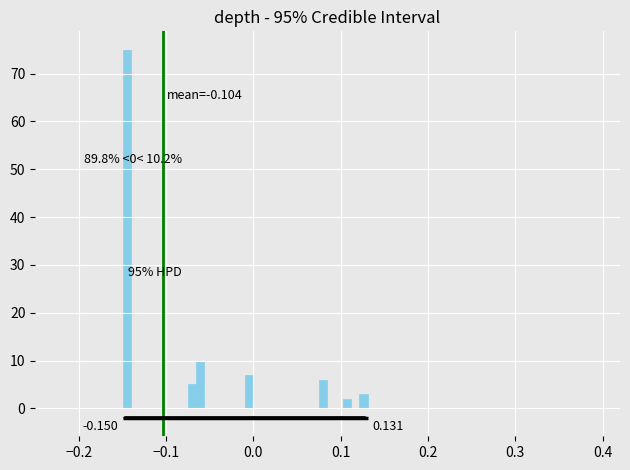

Read against the x-axis, roughly where is the centre of the tallest bar?

-0.15